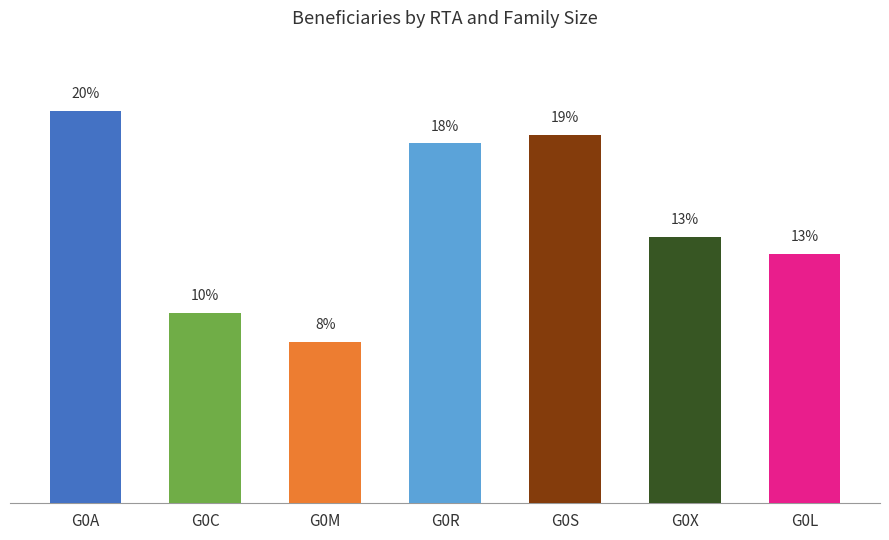

Are the bars horizontal?

No